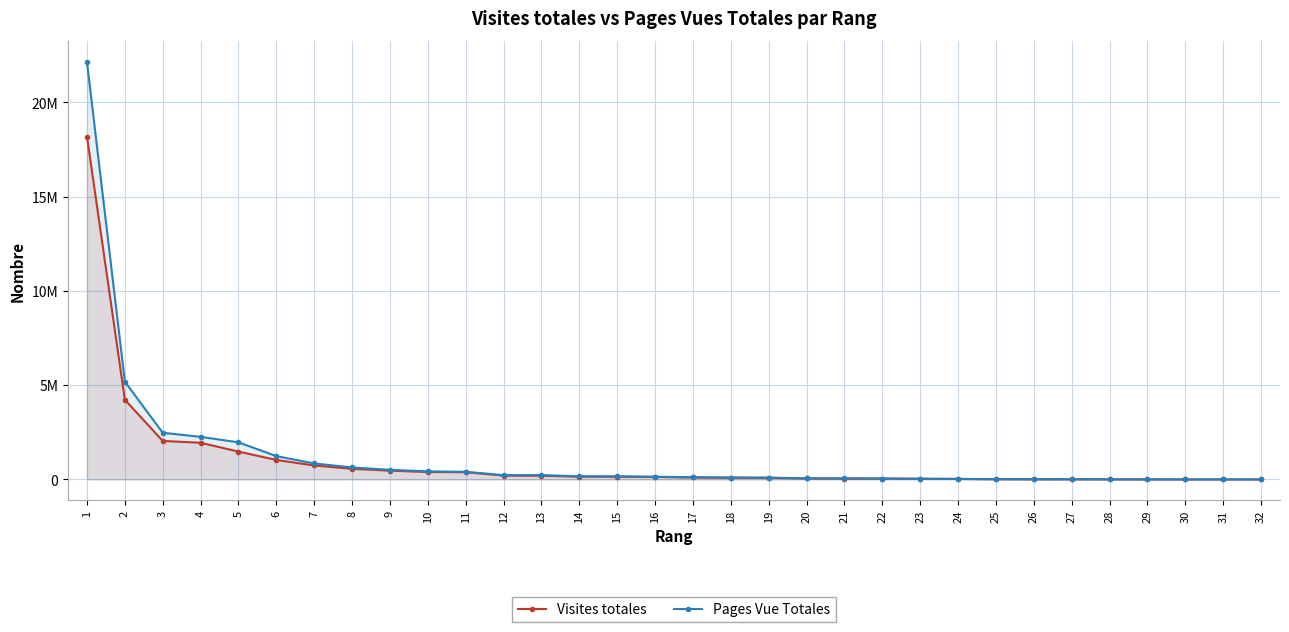

Does the chart display data point markers on the line(s)?

Yes